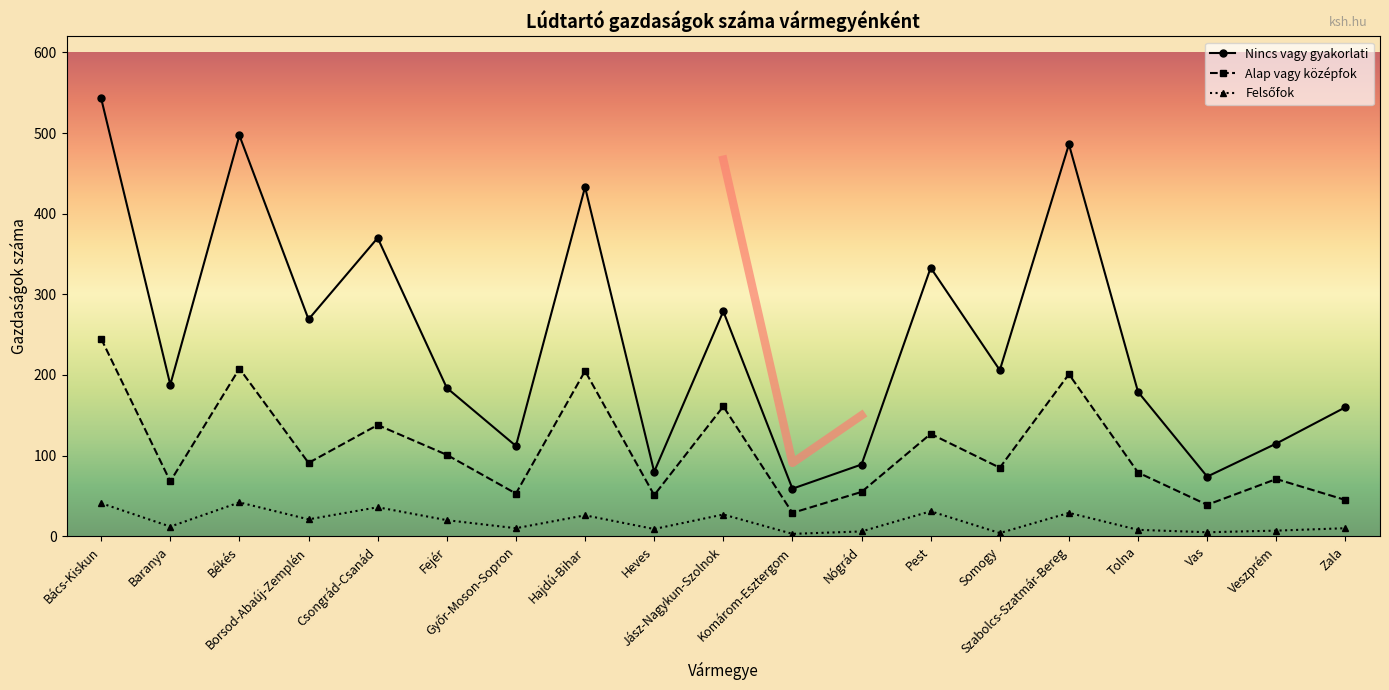

Rank the series by their maximum value, from lowest to highest.

Felsőfok, Alap vagy középfok, Nincs vagy gyakorlati